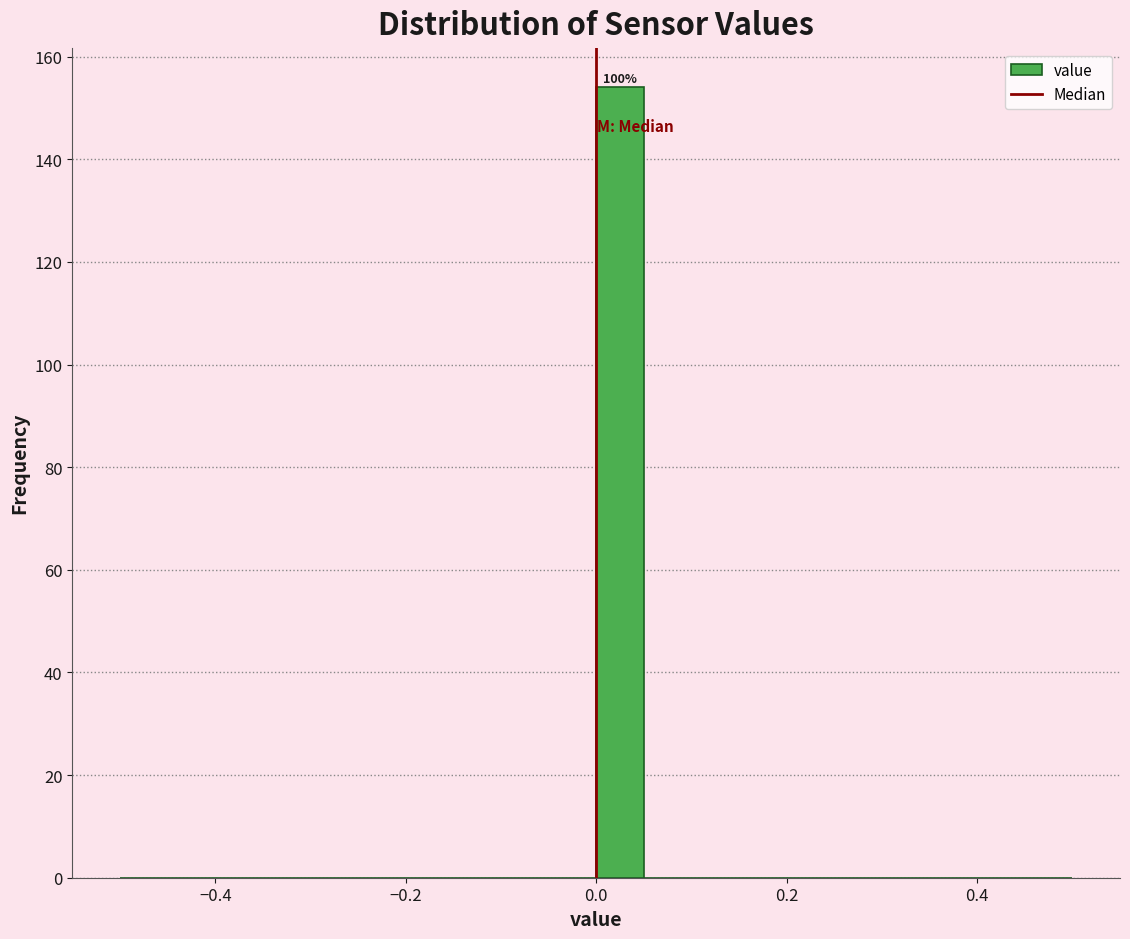

Read against the x-axis, roughly where is the centre of the tallest bar?

0.02